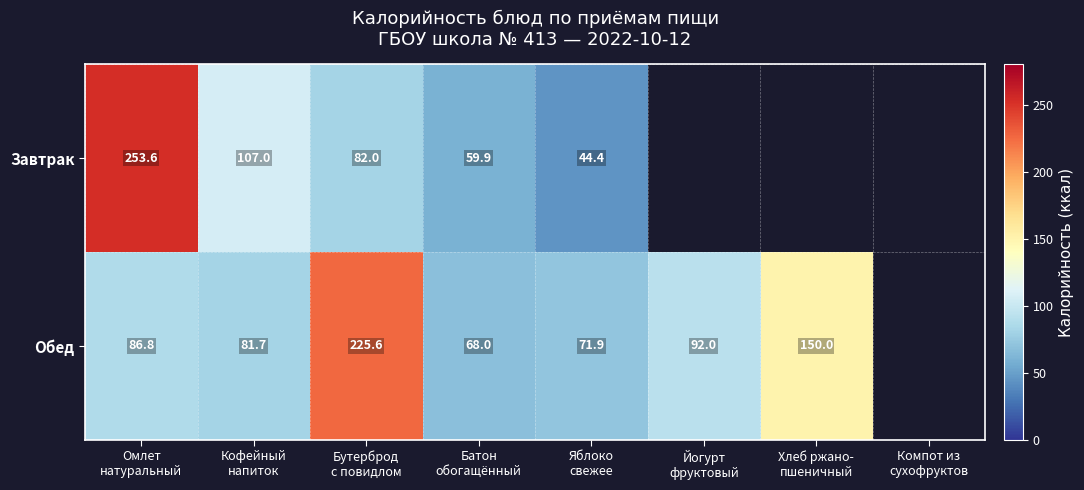

Which category has the lowest value across all series?

Яблоко
свежее